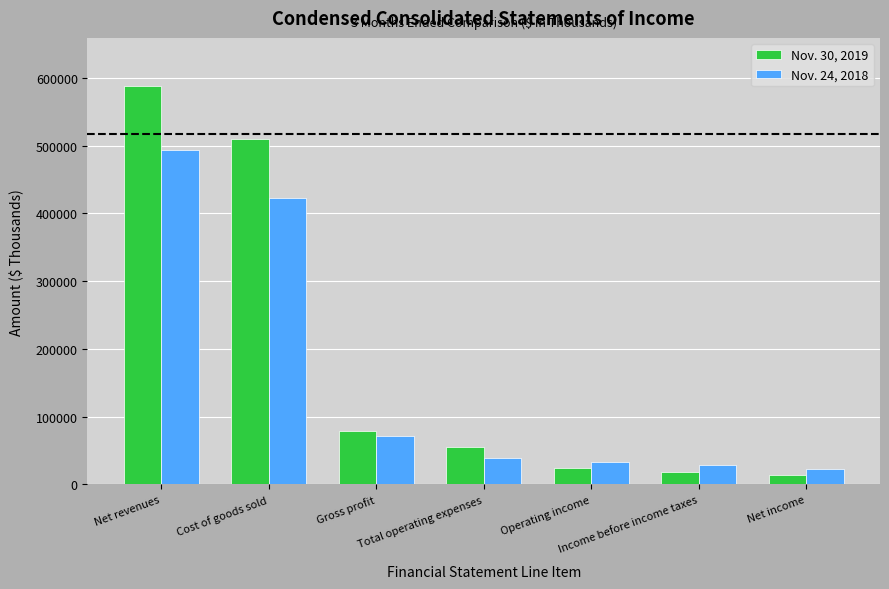

The Nov. 24, 2018 series shows 102176 at Gross profit. True or false?

False